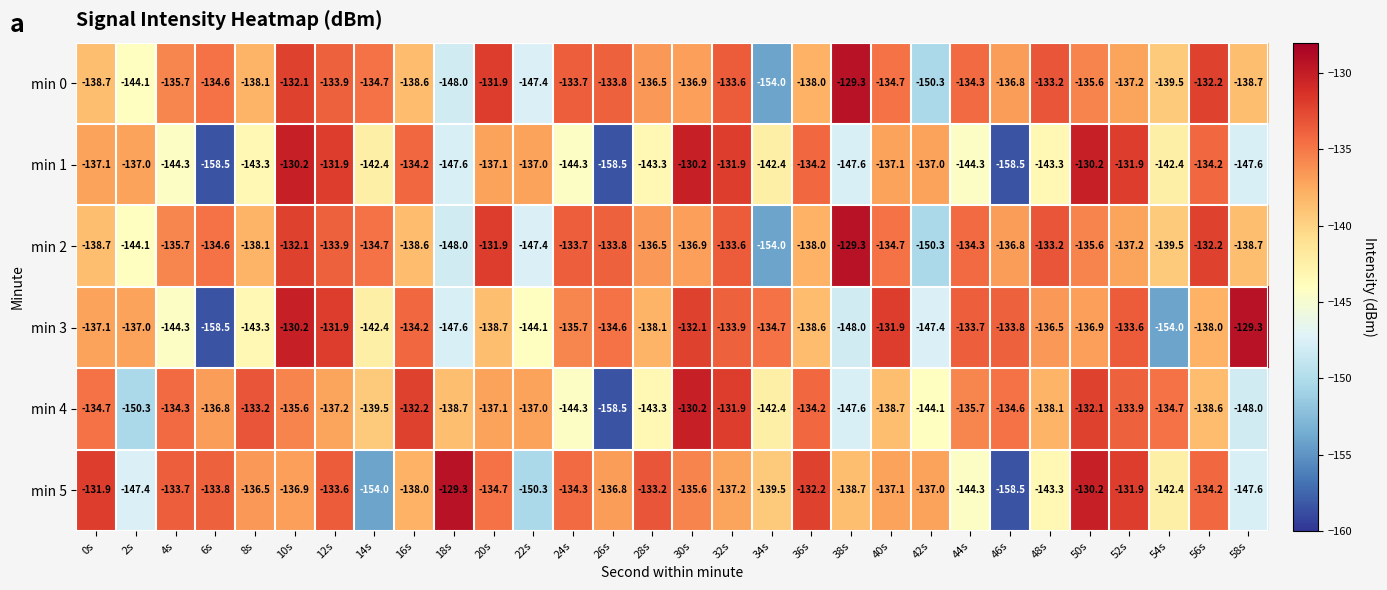

The min 2 series shows -33.4 at 48s. True or false?

False